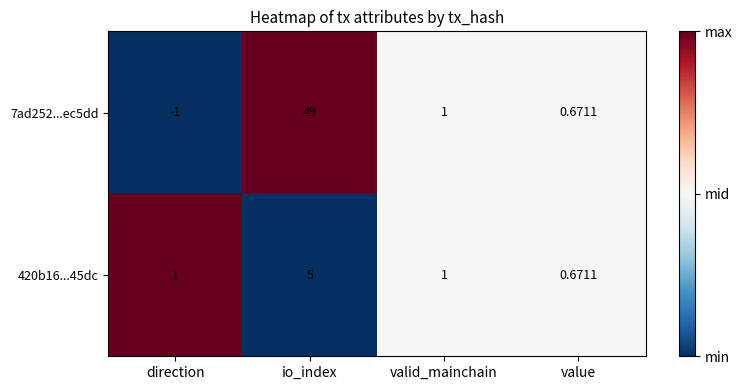

List the labels in order of 7ad252...ec5dd value, smallest first.

direction, value, valid_mainchain, io_index